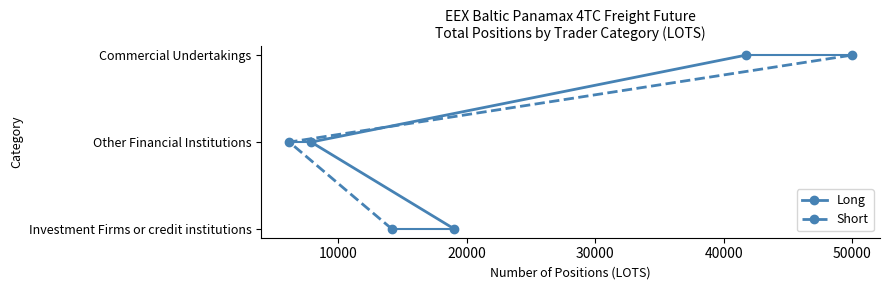

Is this an area chart (filled region under the line)?

No